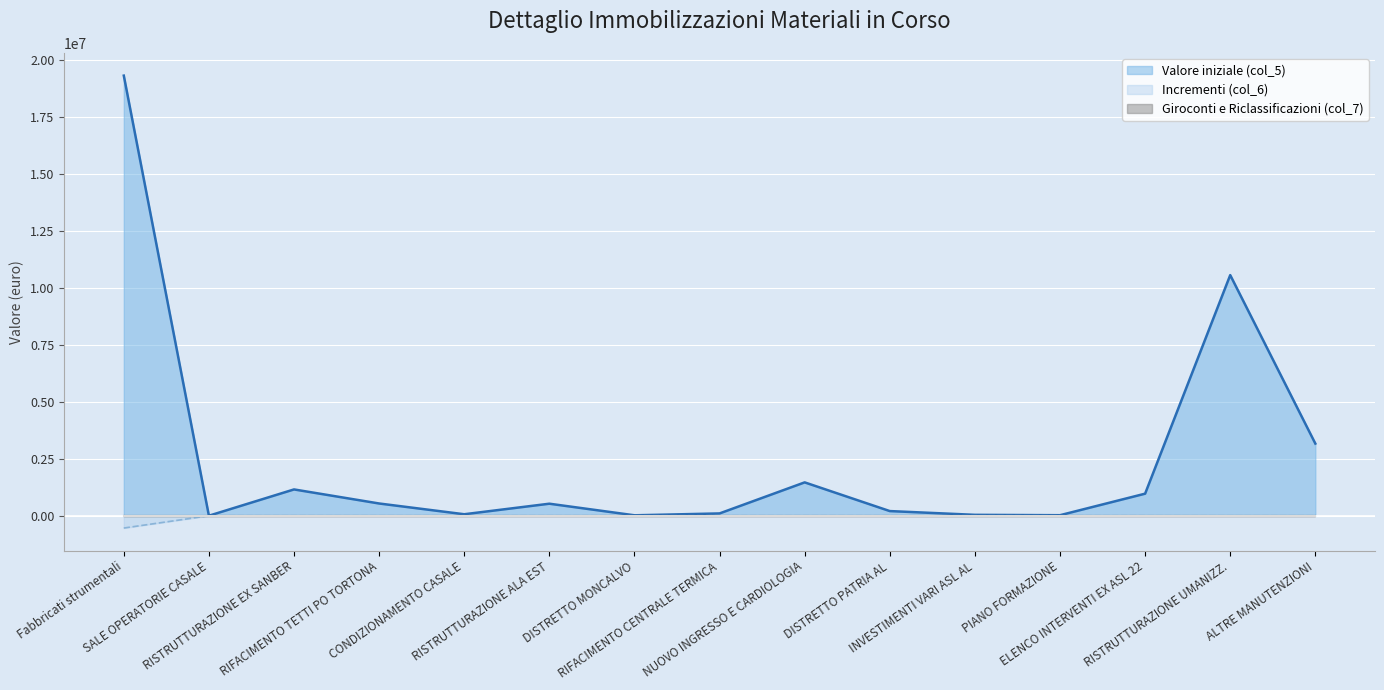

True or false: Incrementi (col_6) and Valore iniziale (col_5) intersect in this chart.

False